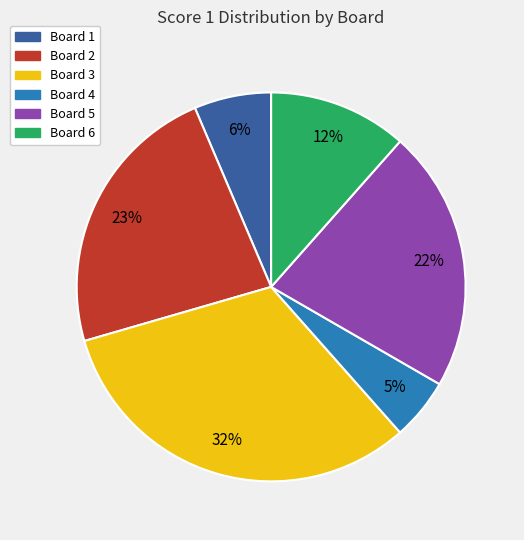

To the nearest percent, what portion does Board 1 represent?

6%